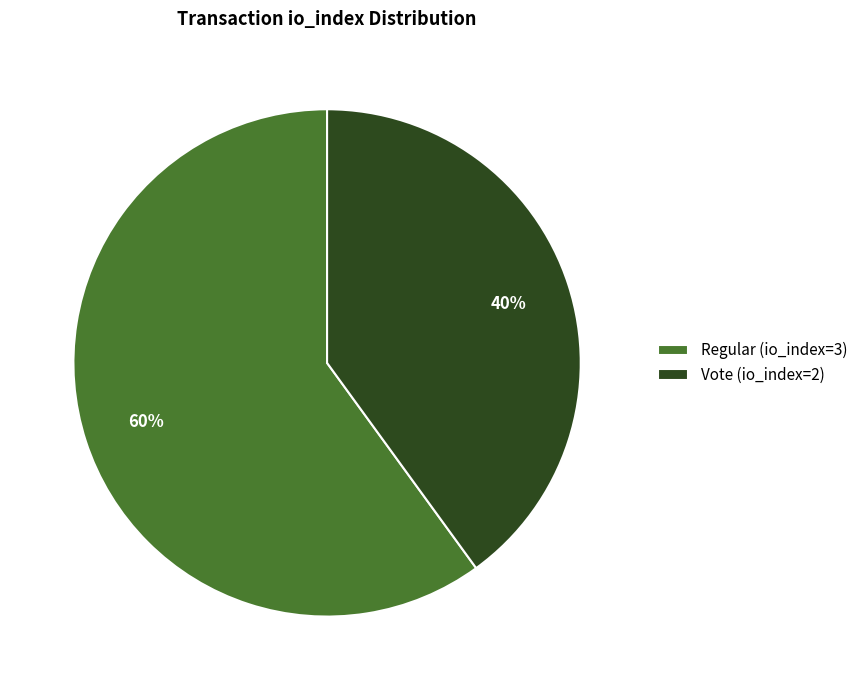

Approximately how many times larger is the value at Regular (io_index=3) compared to Vote (io_index=2)?

1.5